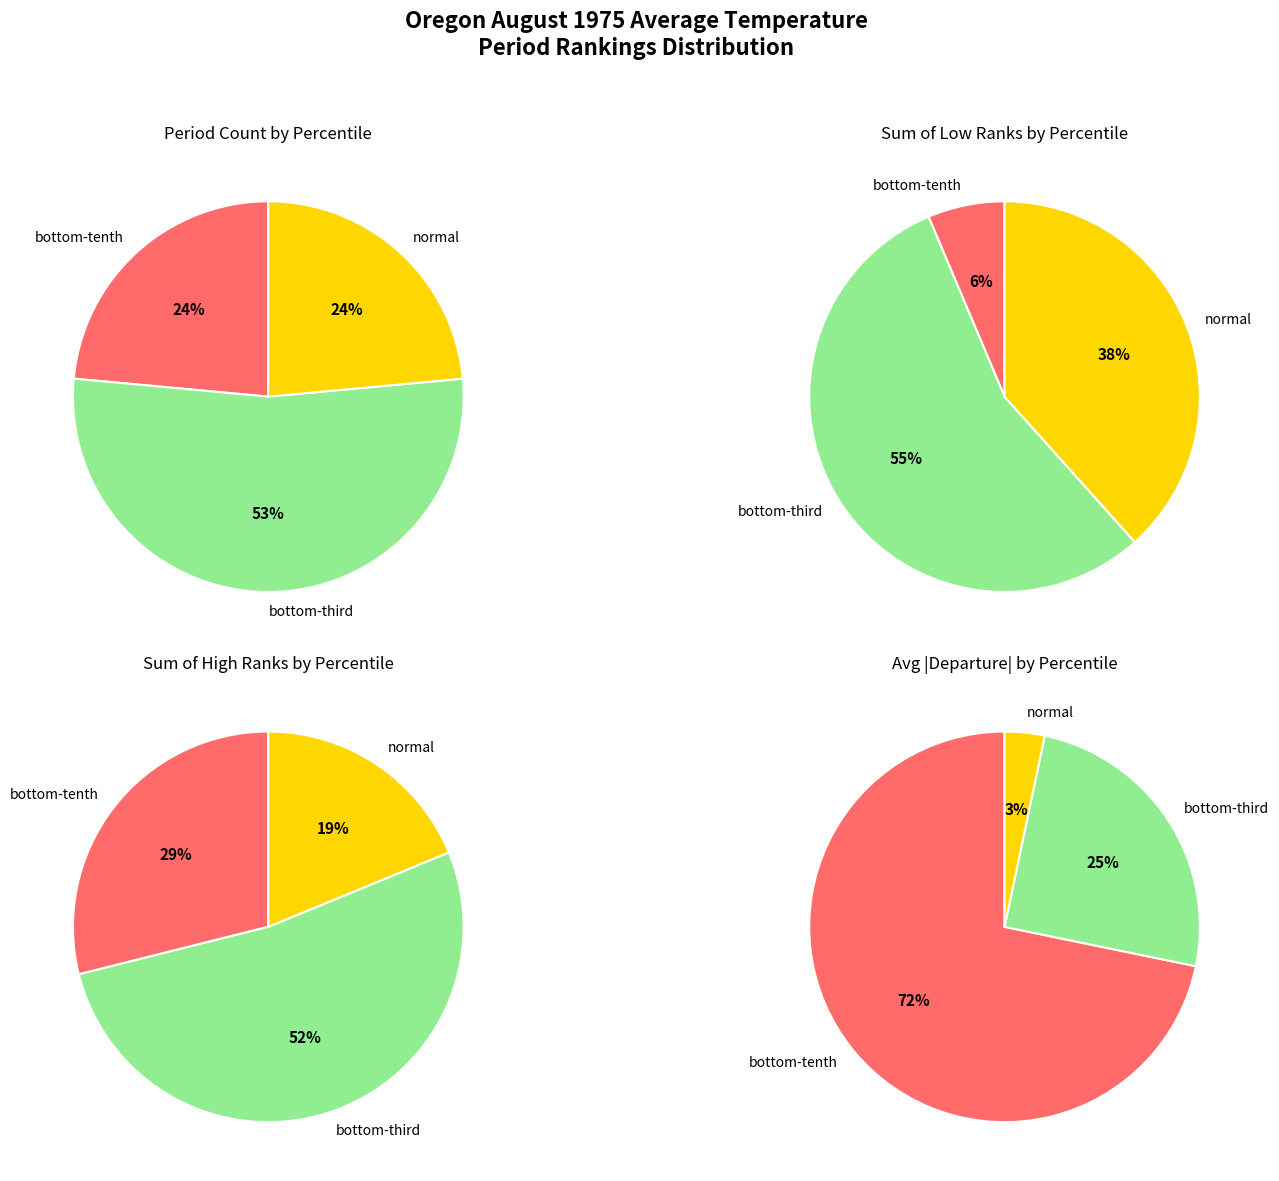

What is the difference between the highest and lowest values at 18?

49